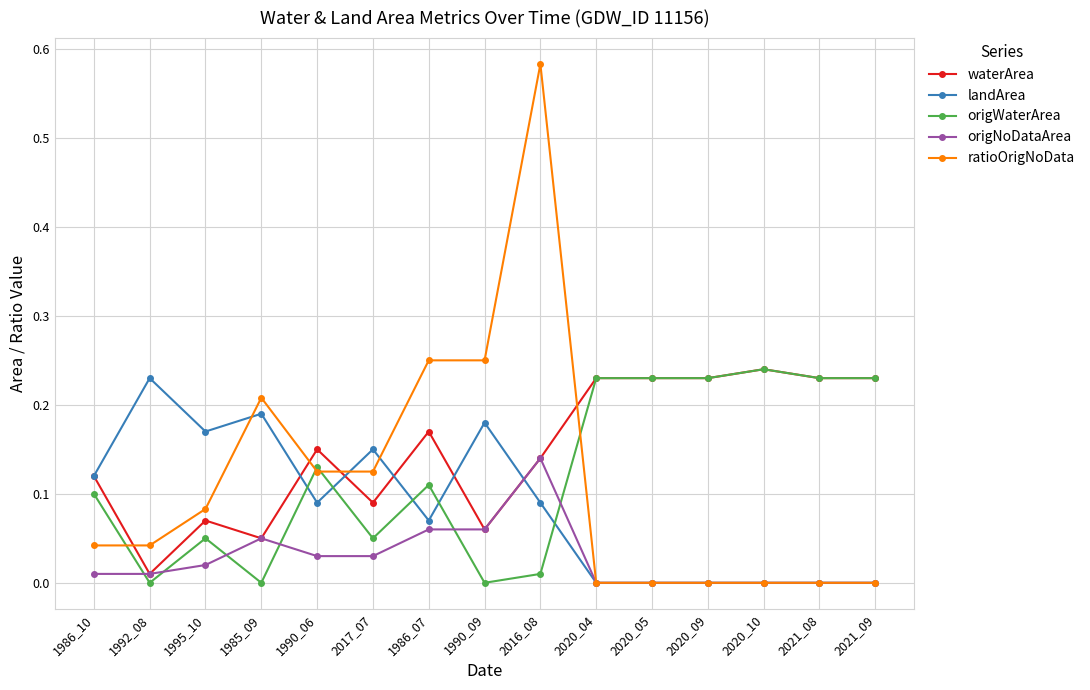

At how many categories does at least one series exceed 0?

15